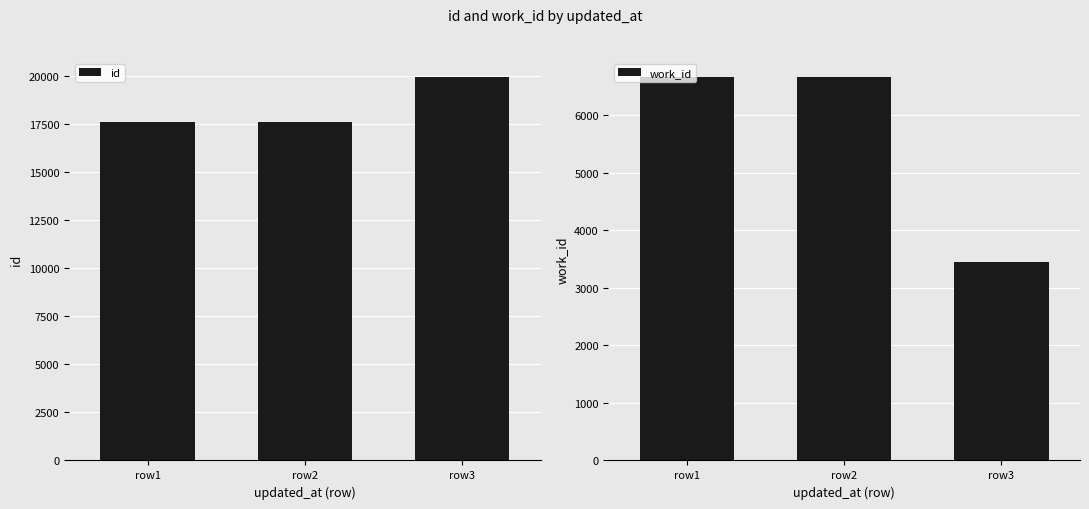

Which series changed the most between row2 and row3?

work_id